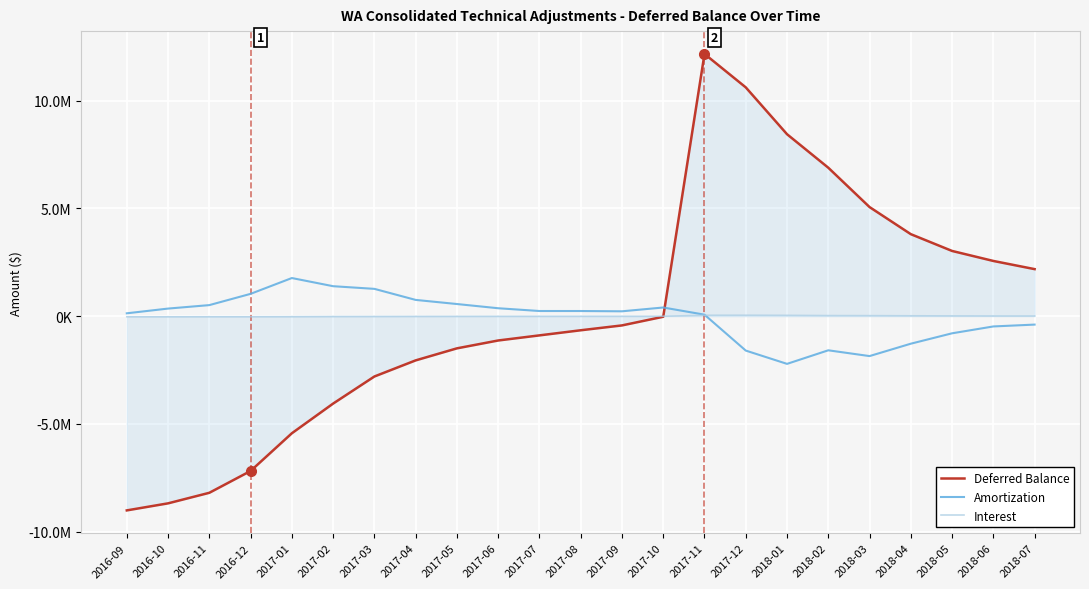

Does the chart have visible grid lines?

Yes